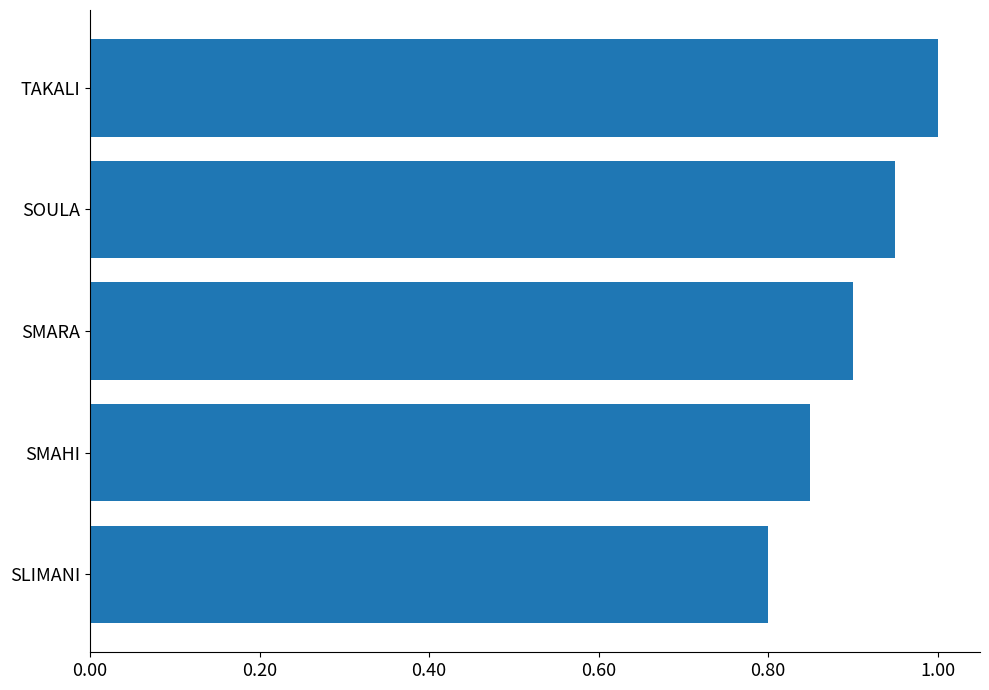

What is the difference between the maximum and minimum values?

0.2